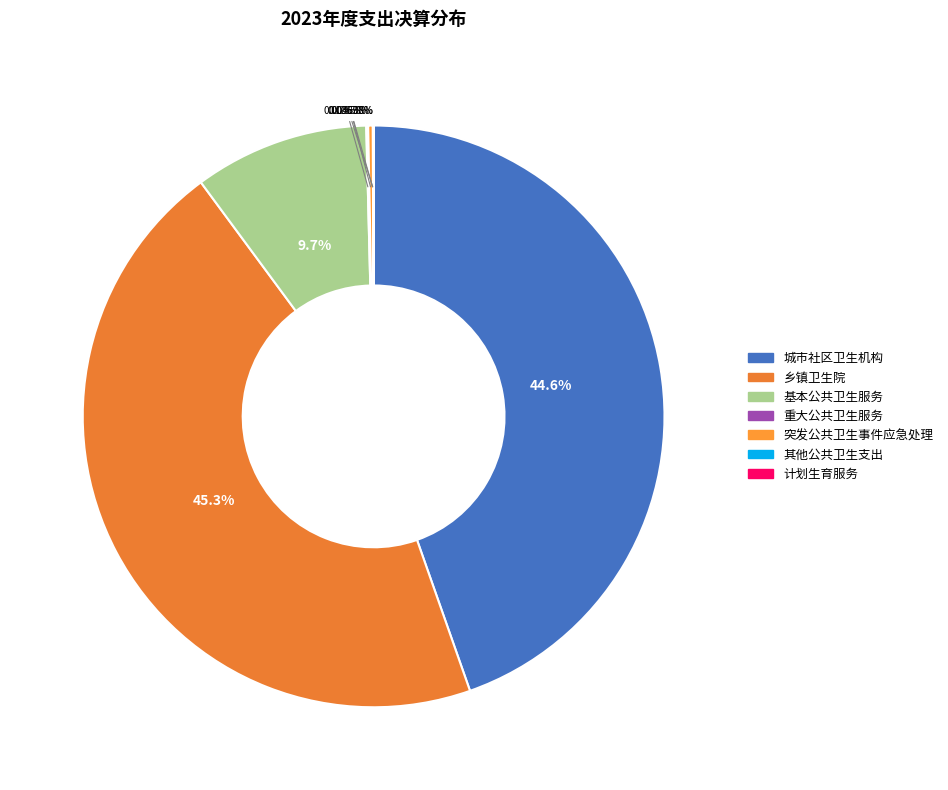

To the nearest percent, what is the average slice percentage?

14%